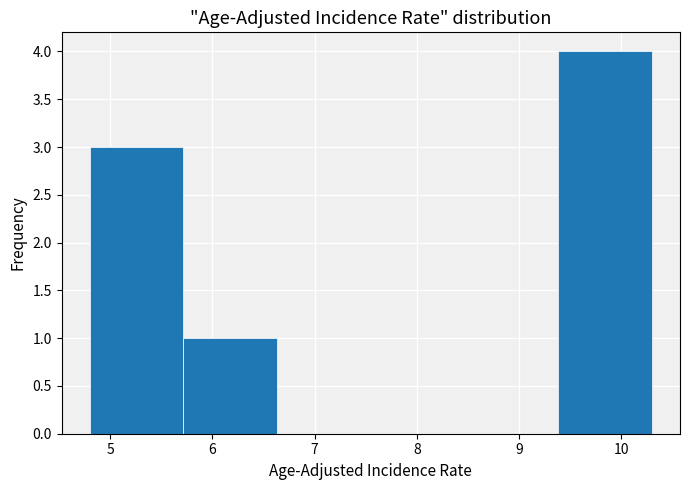

Over which range of the x-axis is the bar tallest?

9.4 to 10.3